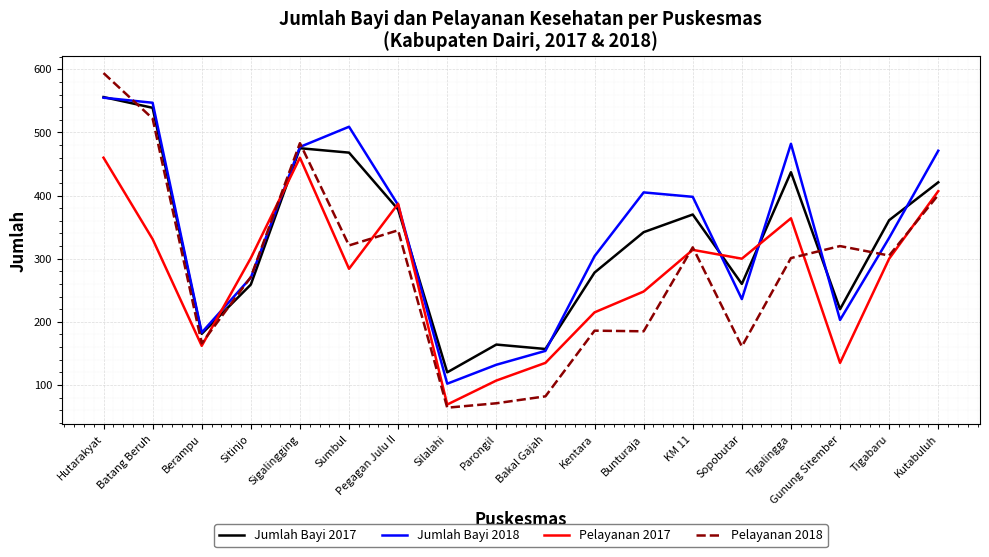

True or false: Pelayanan 2018 has more than 1 interior local peaks.

True